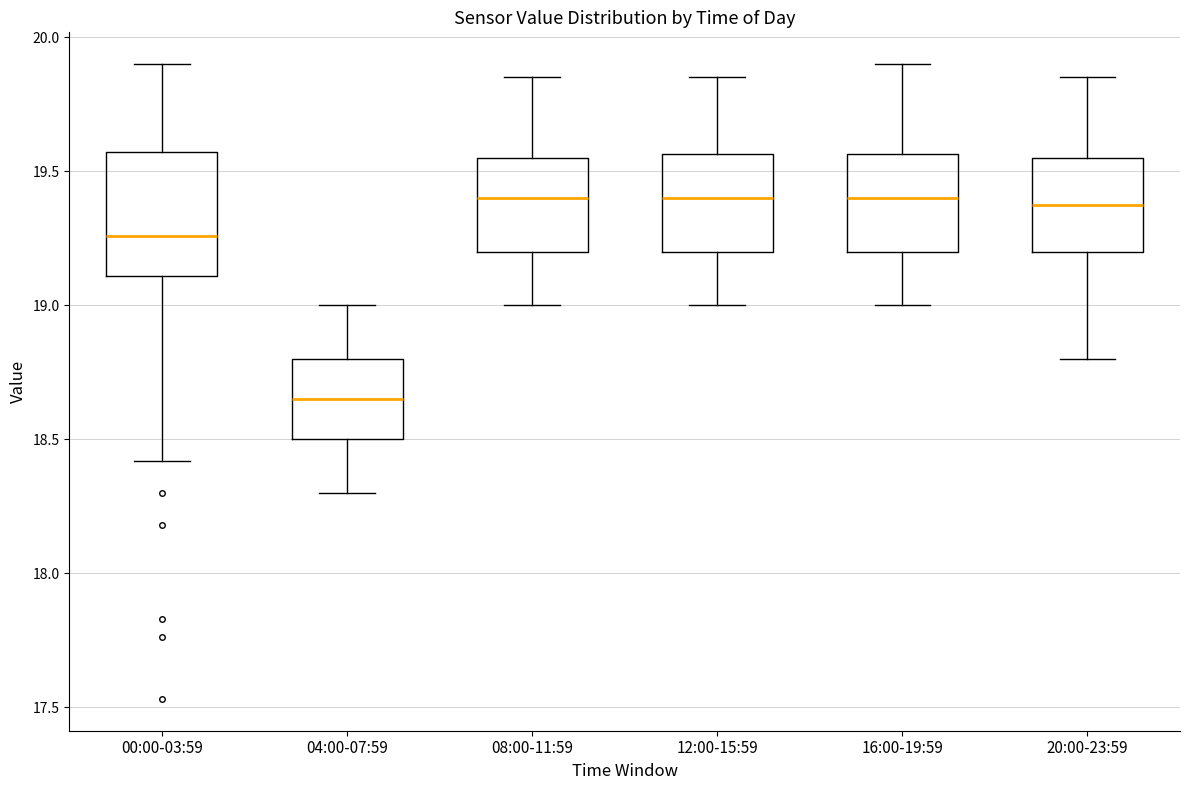

Where does the median line of the box for 20:00-23:59 sit on the y-axis? The values are not printed on the chart, so give them approximately, as read against the axis.

19.40